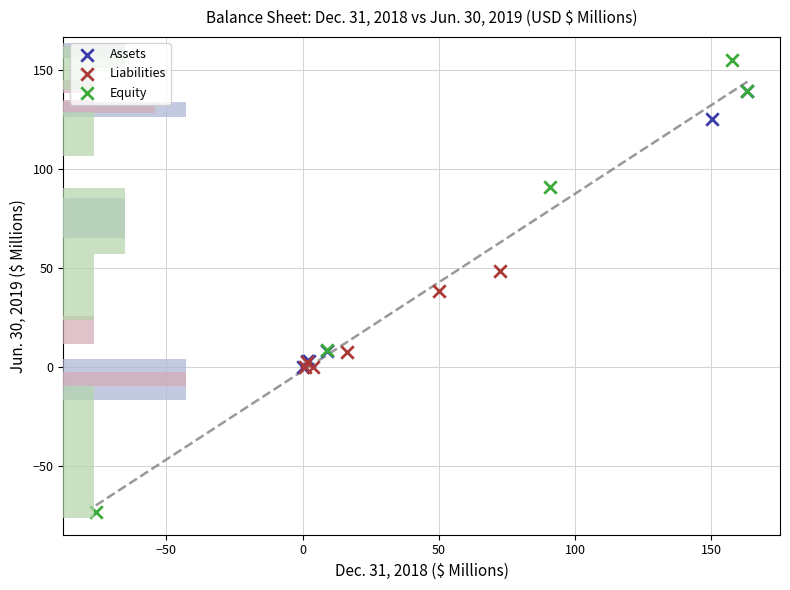

Which series contains the highest Y value?

Equity